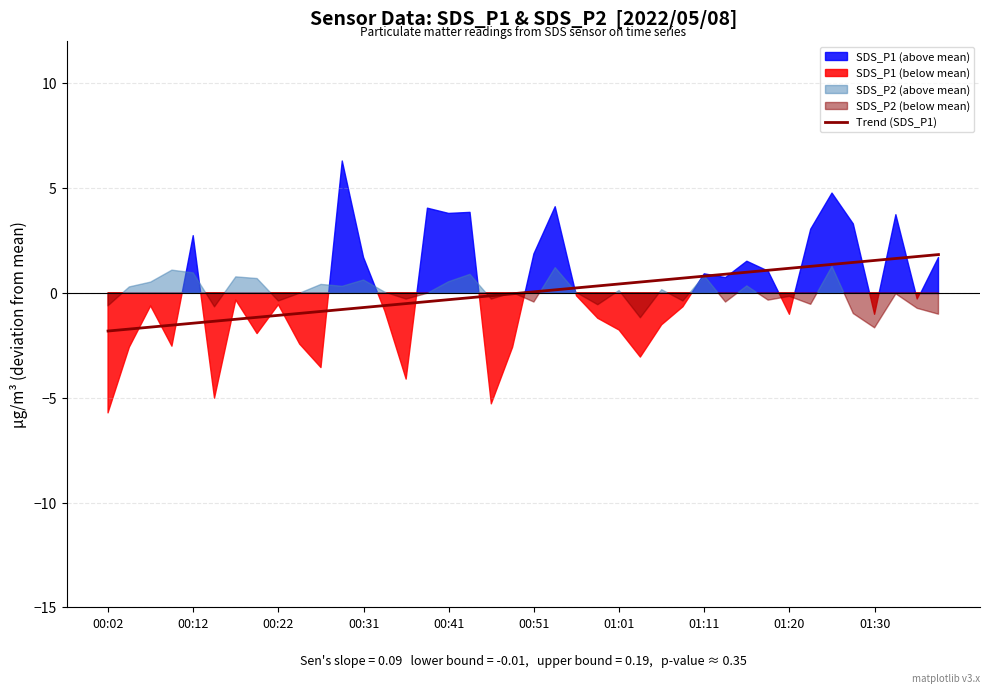

What is the highest value of the Trend (SDS_P1) series?

1.8